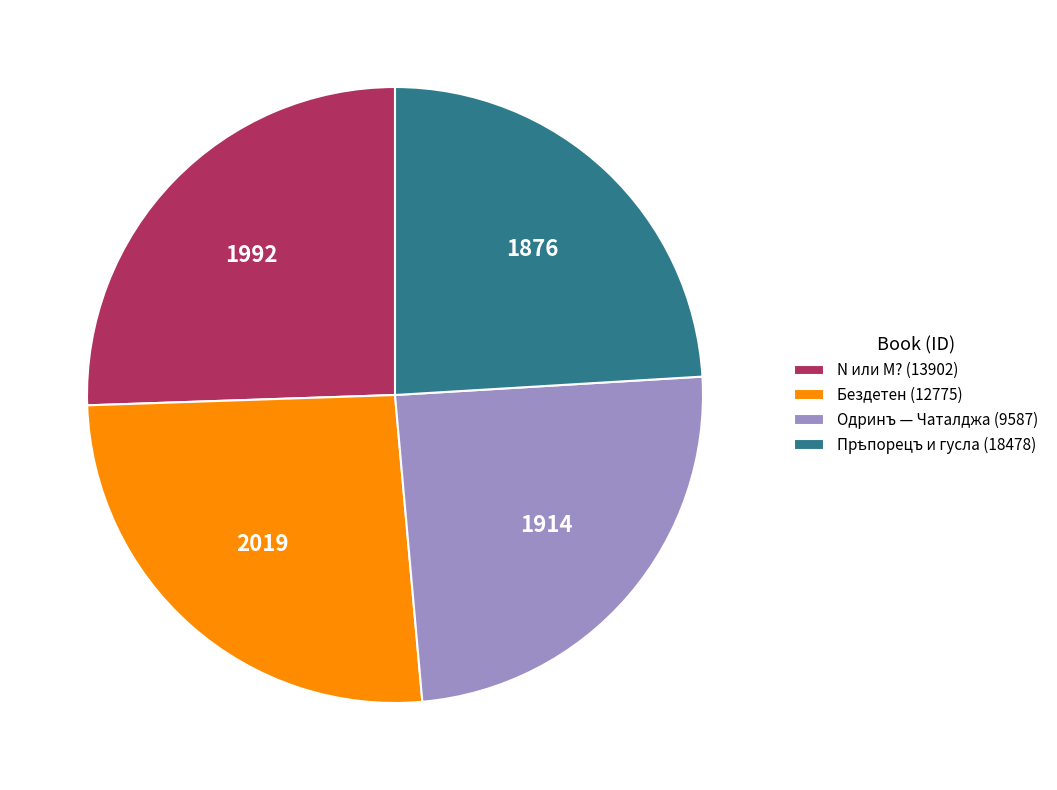

True or false: N или M? (13902) accounts for 26% of the total.

True